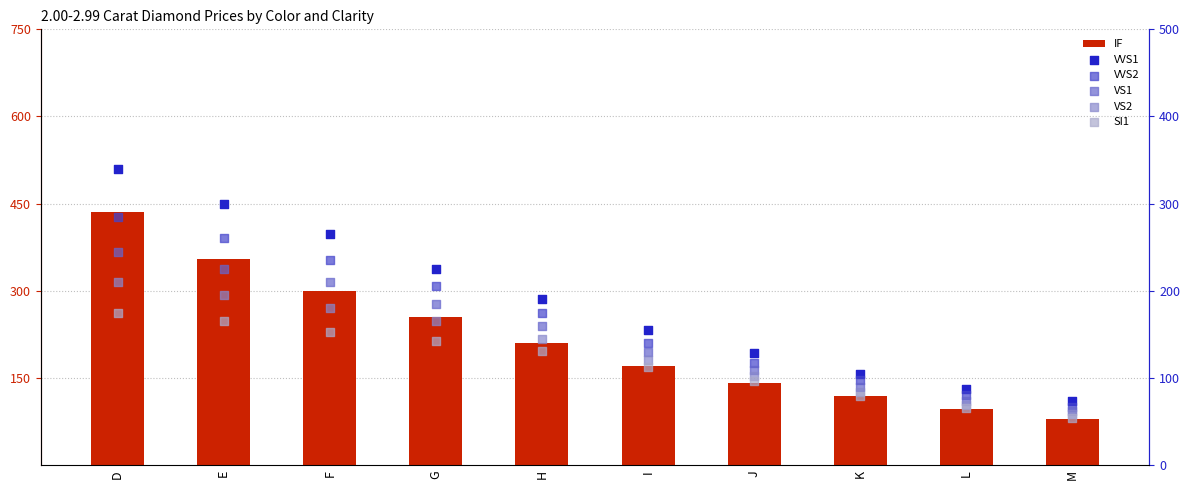

Which series has the widest spread of Y values?

IF